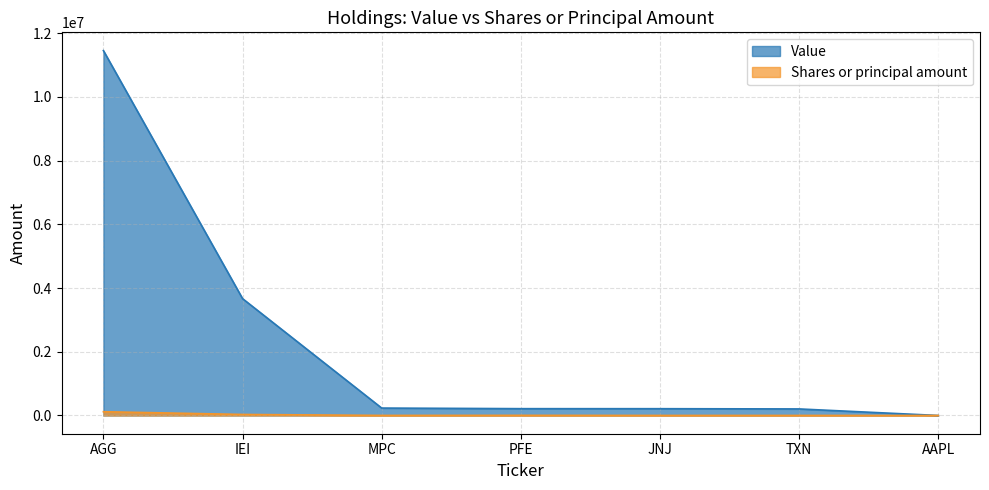

Reading left to right, extract all data points from this chart.

Value: AGG=11456818	IEI=3669141	MPC=232780	PFE=213876	JNJ=213027	TXN=205368	AAPL=26
Shares or principal amount: AGG=118124	IEI=31936	MPC=2000	PFE=4174	JNJ=1206	TXN=1243	AAPL=200